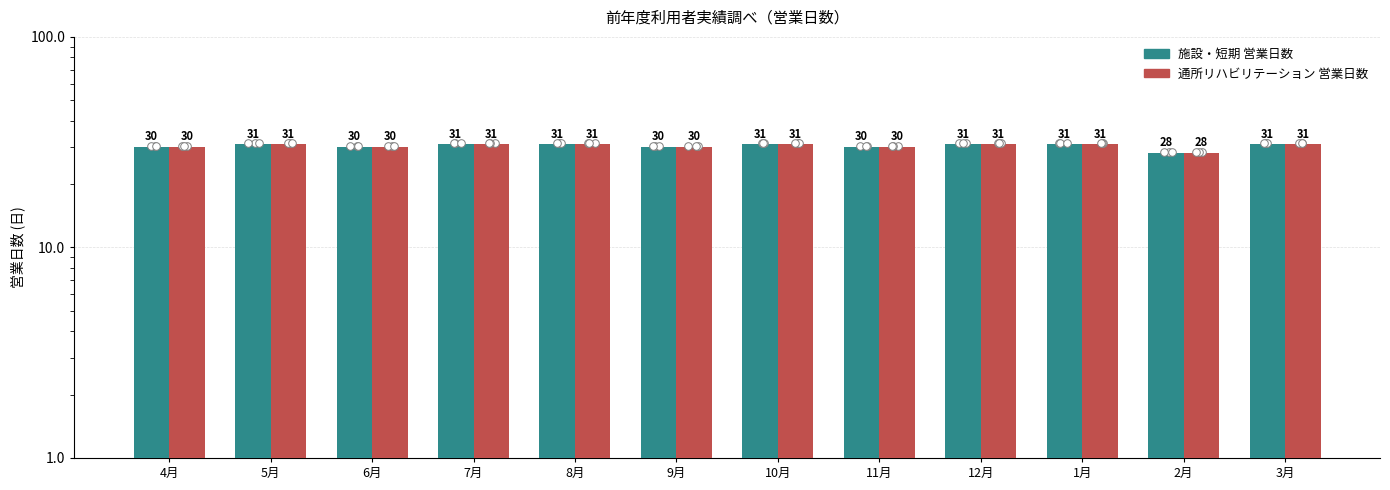

Which series contains the highest Y value?

施設・短期 営業日数